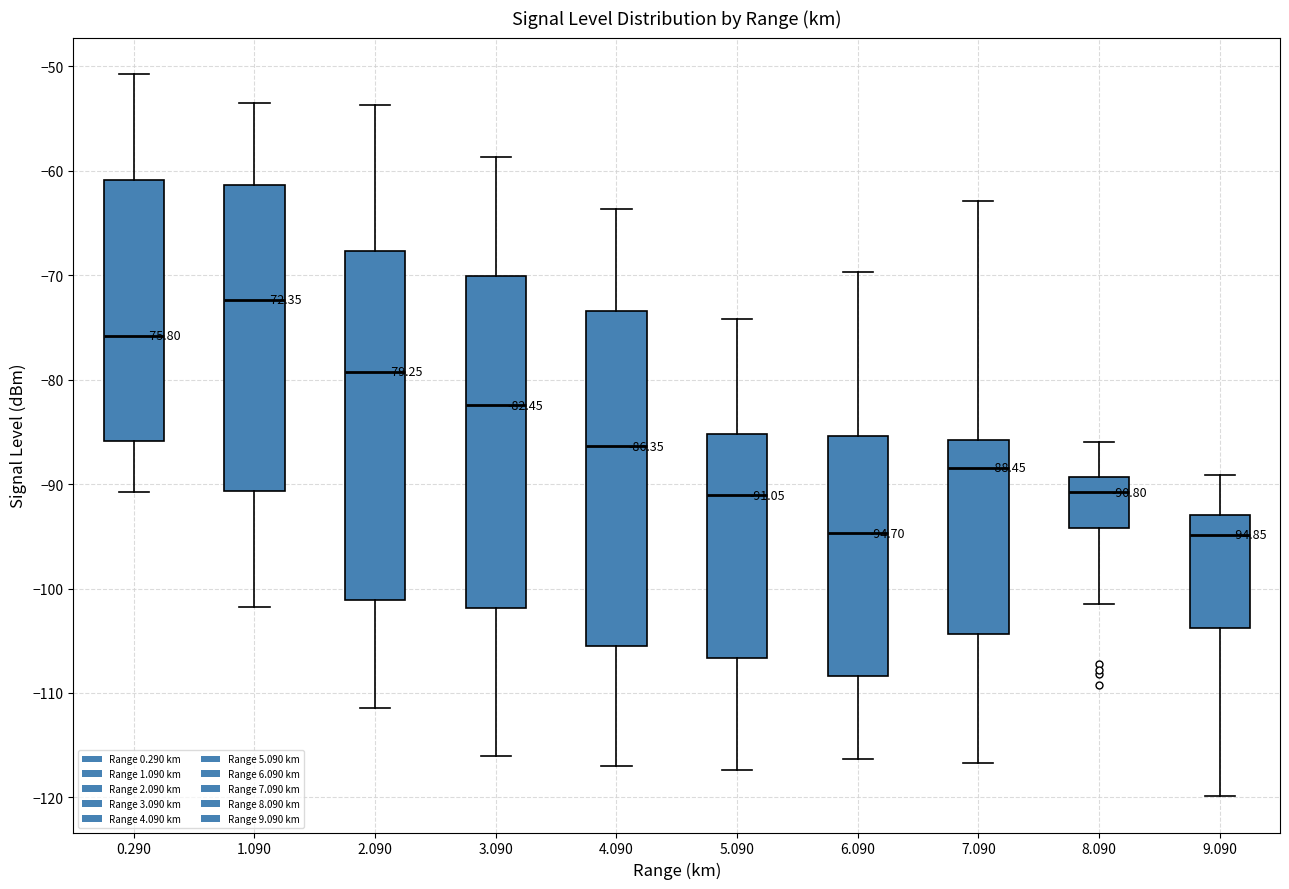

Which box has the highest median line?

1.090